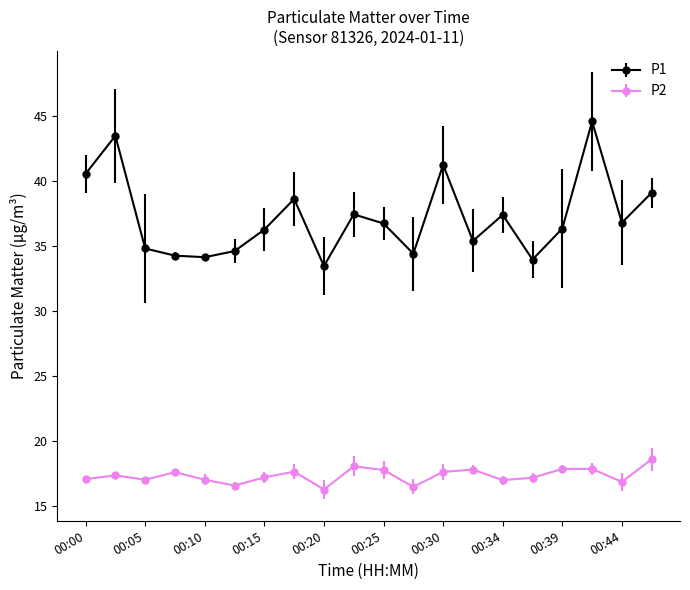

What is the average value of the P2 series?

17.4